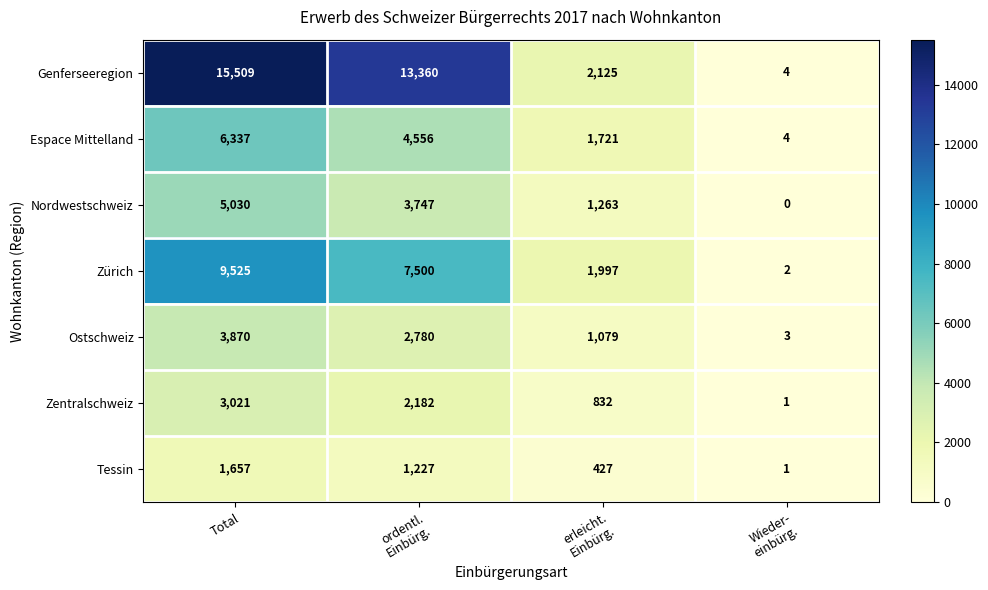

What is the spread (max minus min) of values at Total?

13852